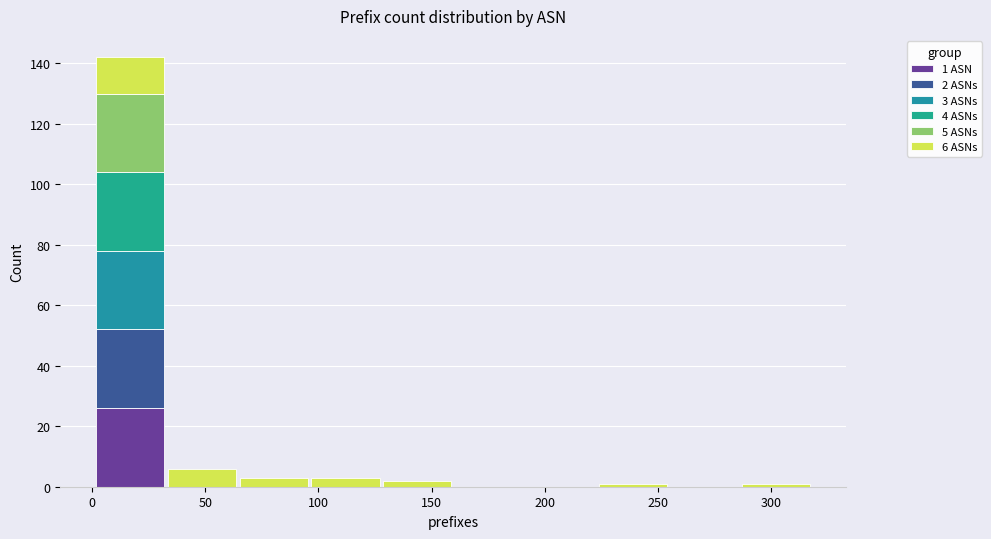

Which range on the x-axis has the tallest stacked bar (by total height)?

0 to 35